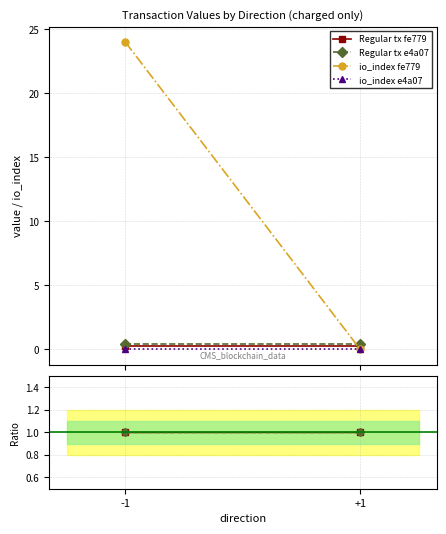

Between -1 and +1, which series saw the biggest shift?

io_index fe779